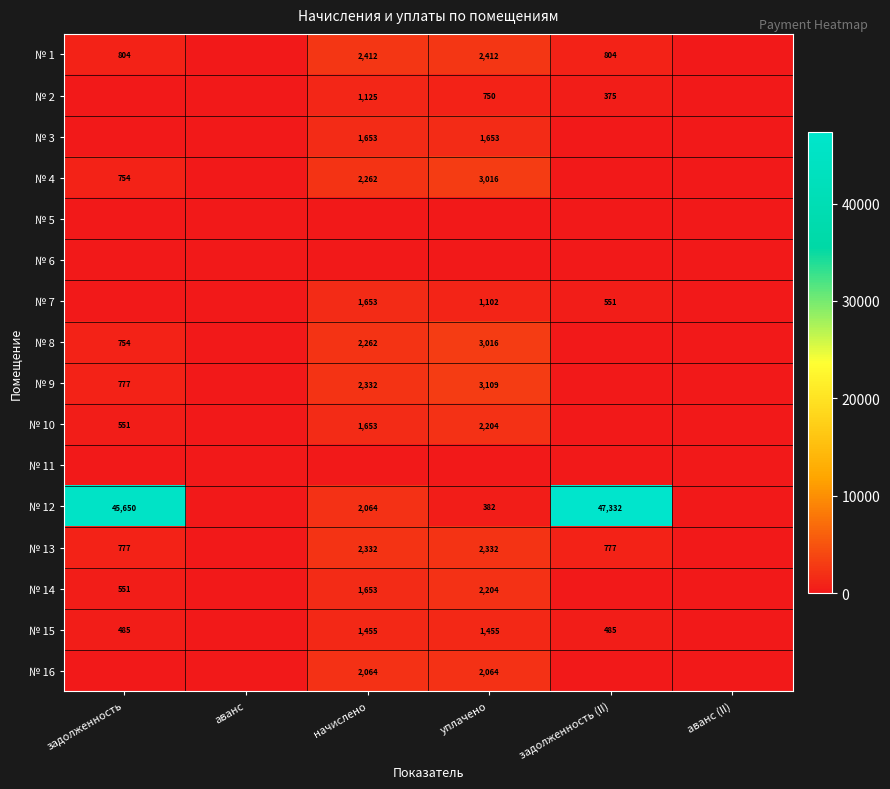

What is the sum of the № 14 values at задолженность and начислено?

2204